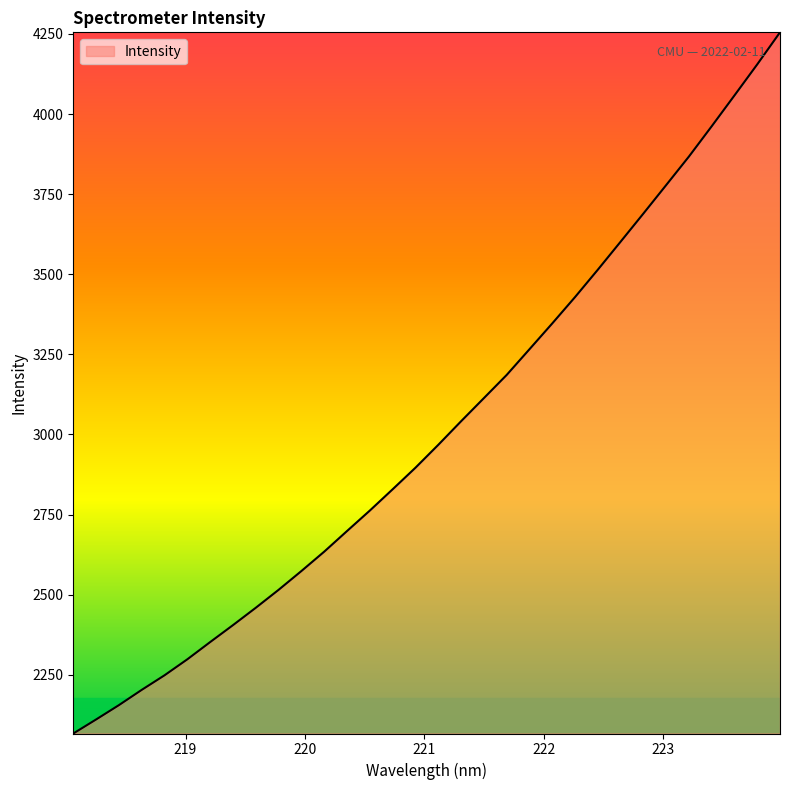

What is the difference between the second highest and minimum values?

2087.8